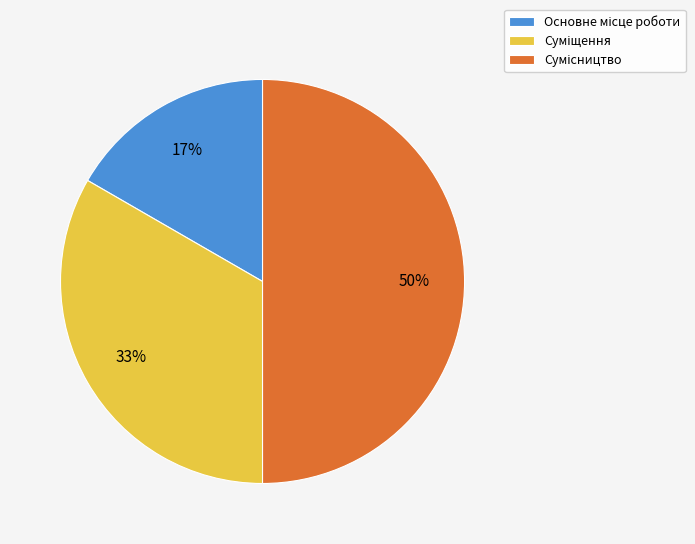

To the nearest percent, what is the average slice percentage?

33%